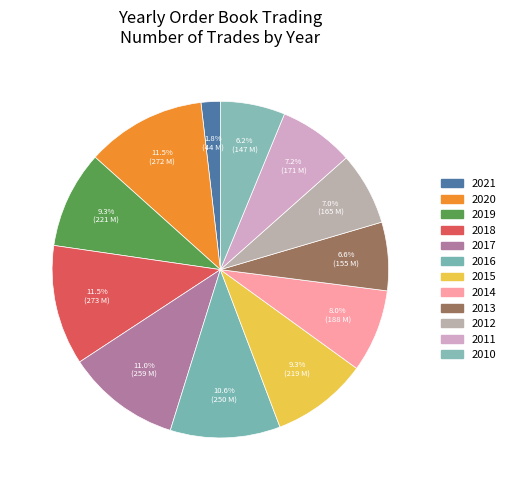

Count the number of slices in the pie.

12